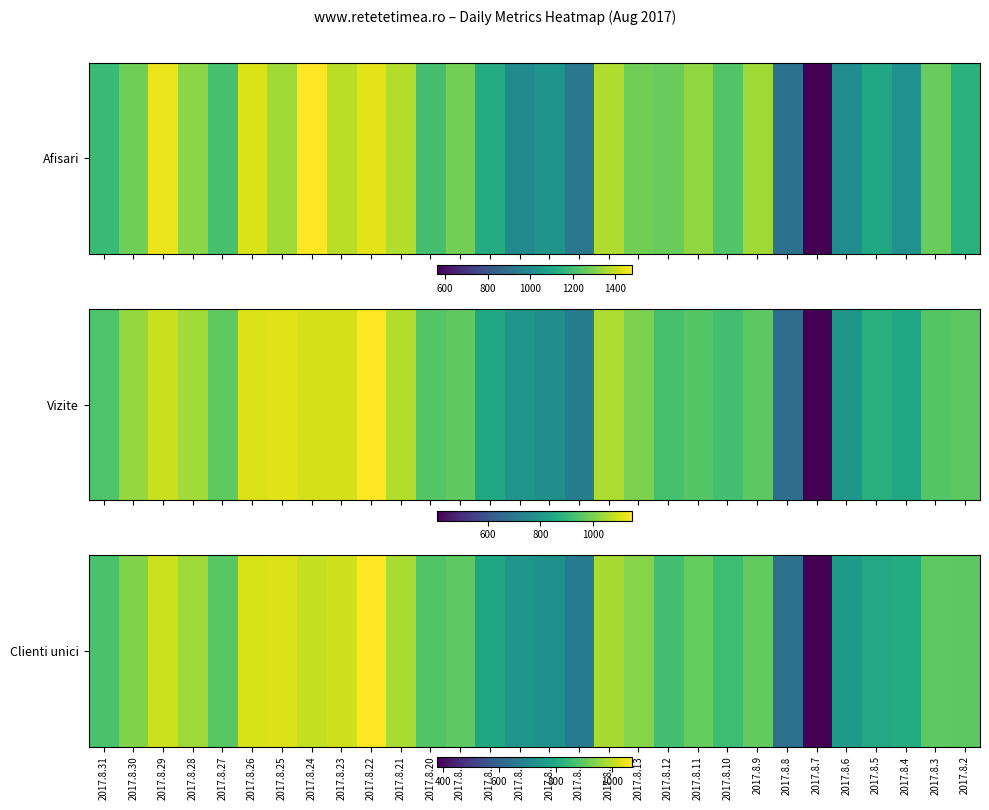

How many data points are less than 900?

15